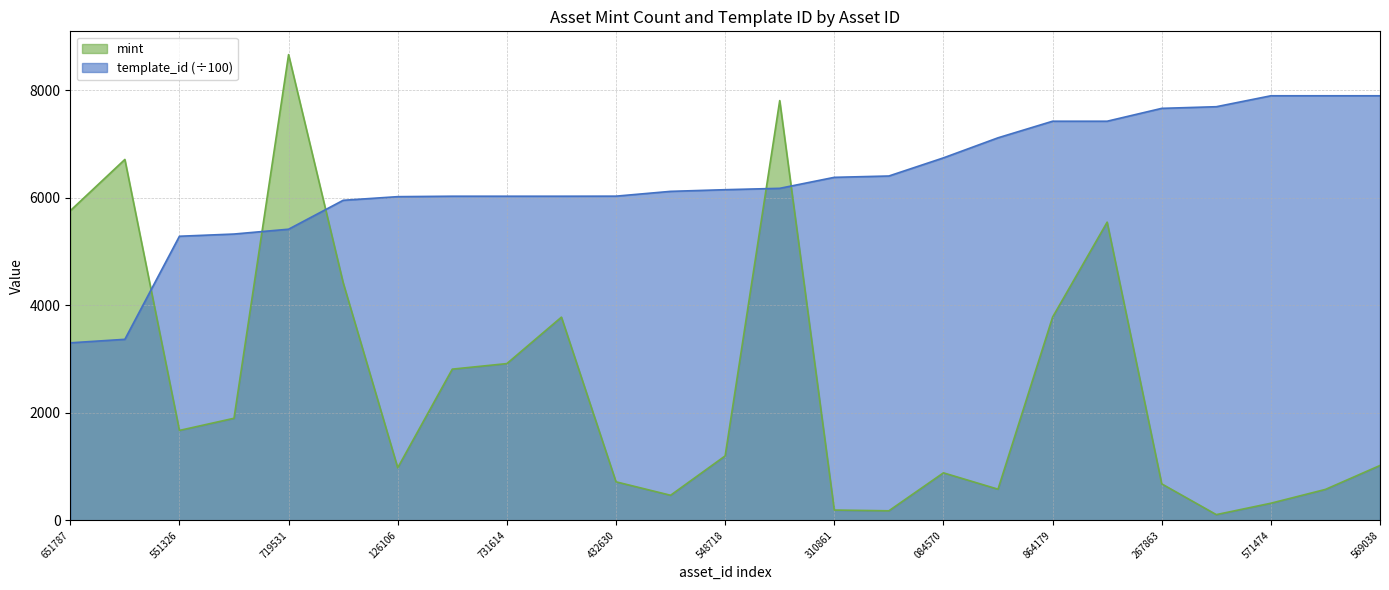

How many times do mint and template_id cross each other?

5